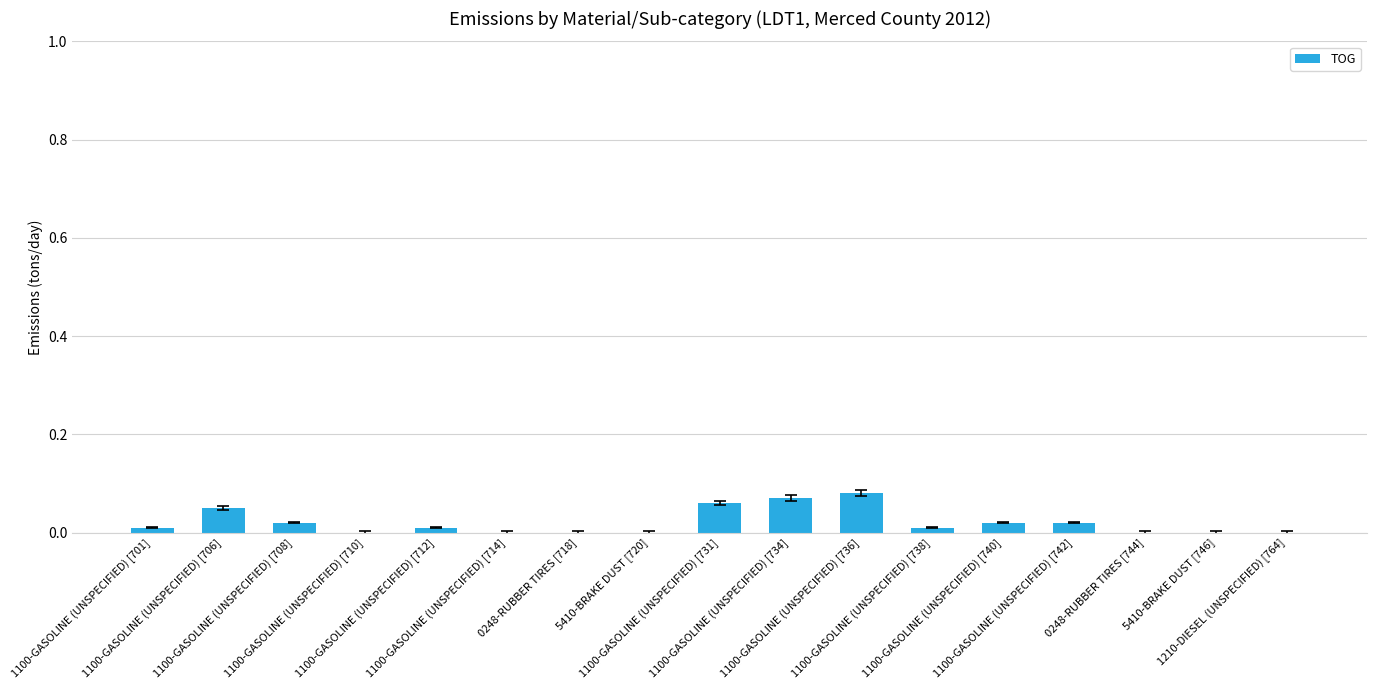

Count the number of categories in the chart.

17